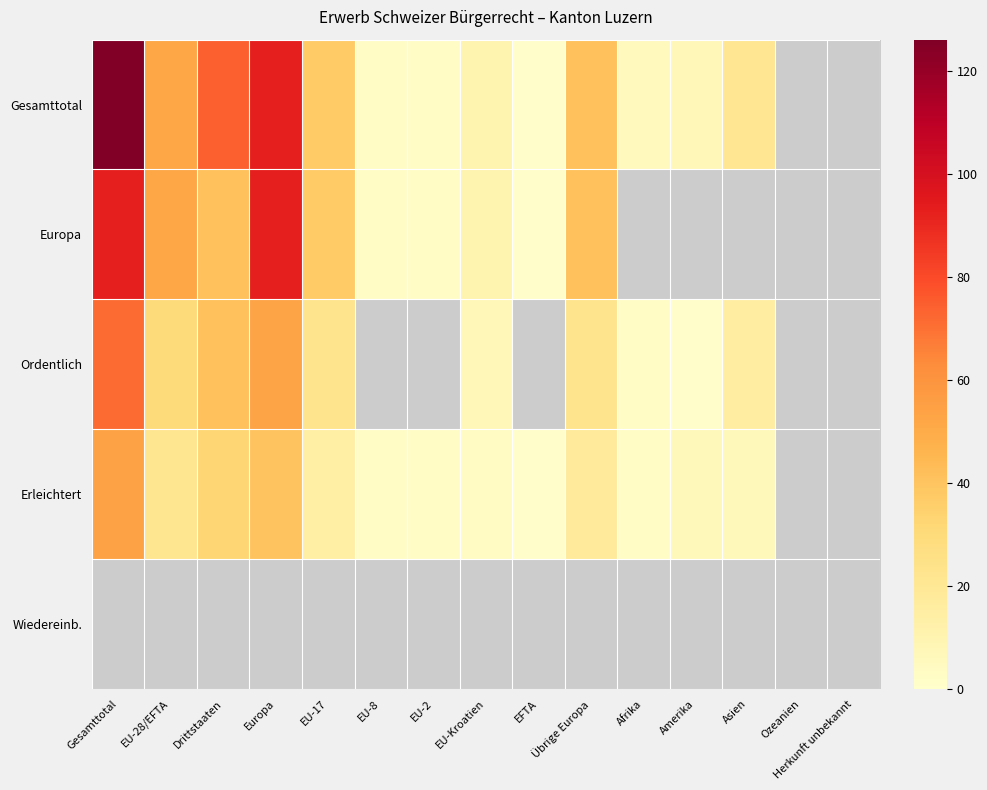

Which series has the largest range (max minus min)?

Gesamttotal